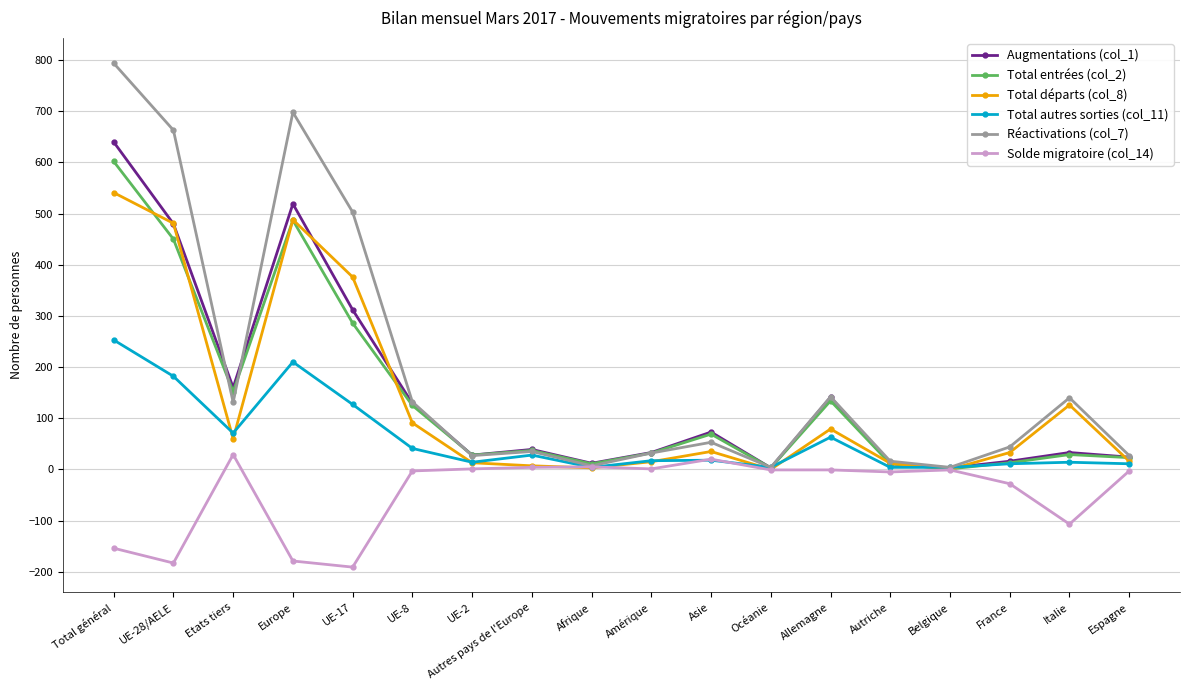

Rank the series by their maximum value, from highest to lowest.

Réactivations (col_7), Augmentations (col_1), Total entrées (col_2), Total départs (col_8), Total autres sorties (col_11), Solde migratoire (col_14)